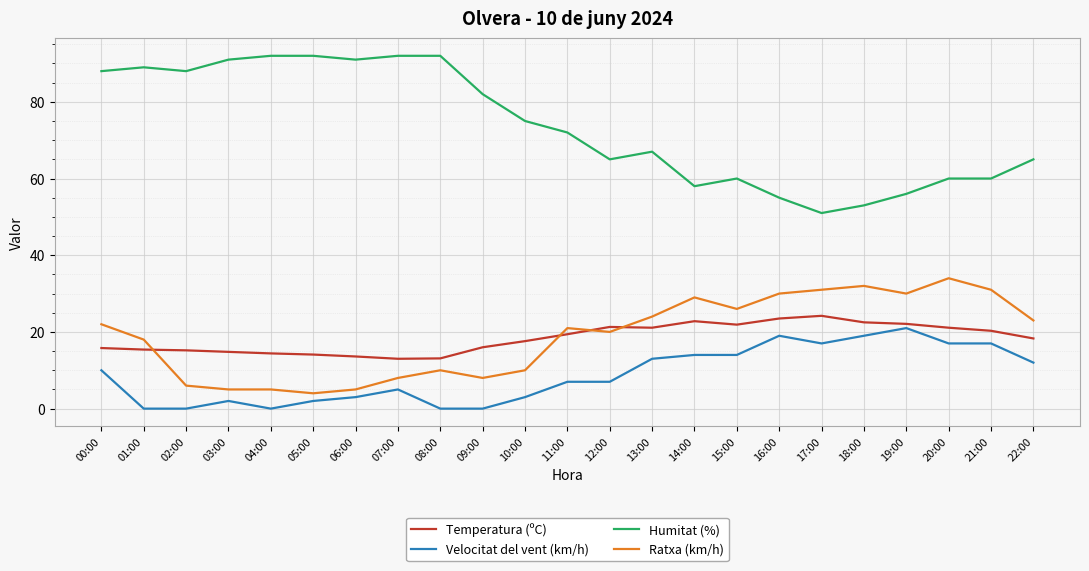

At how many categories does at least one series exceed 31?

23